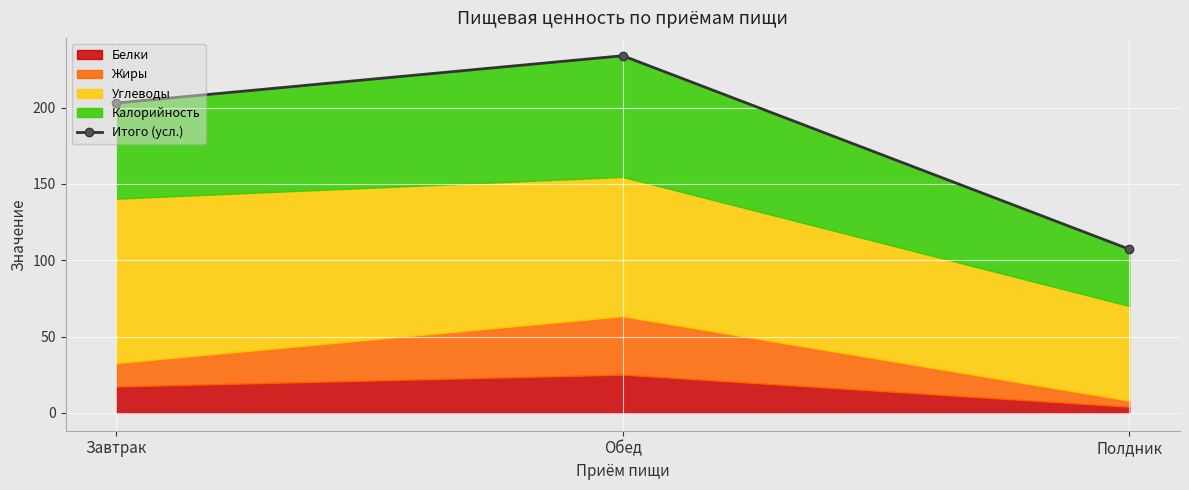

Rank the categories by value from highest to lowest.

Обед, Завтрак, Полдник